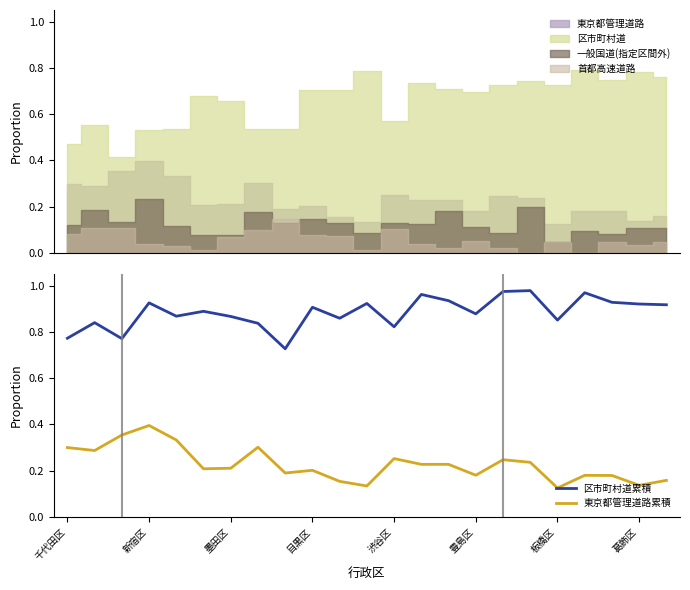

True or false: 区市町村道累積 and 東京都管理道路累積 intersect in this chart.

False